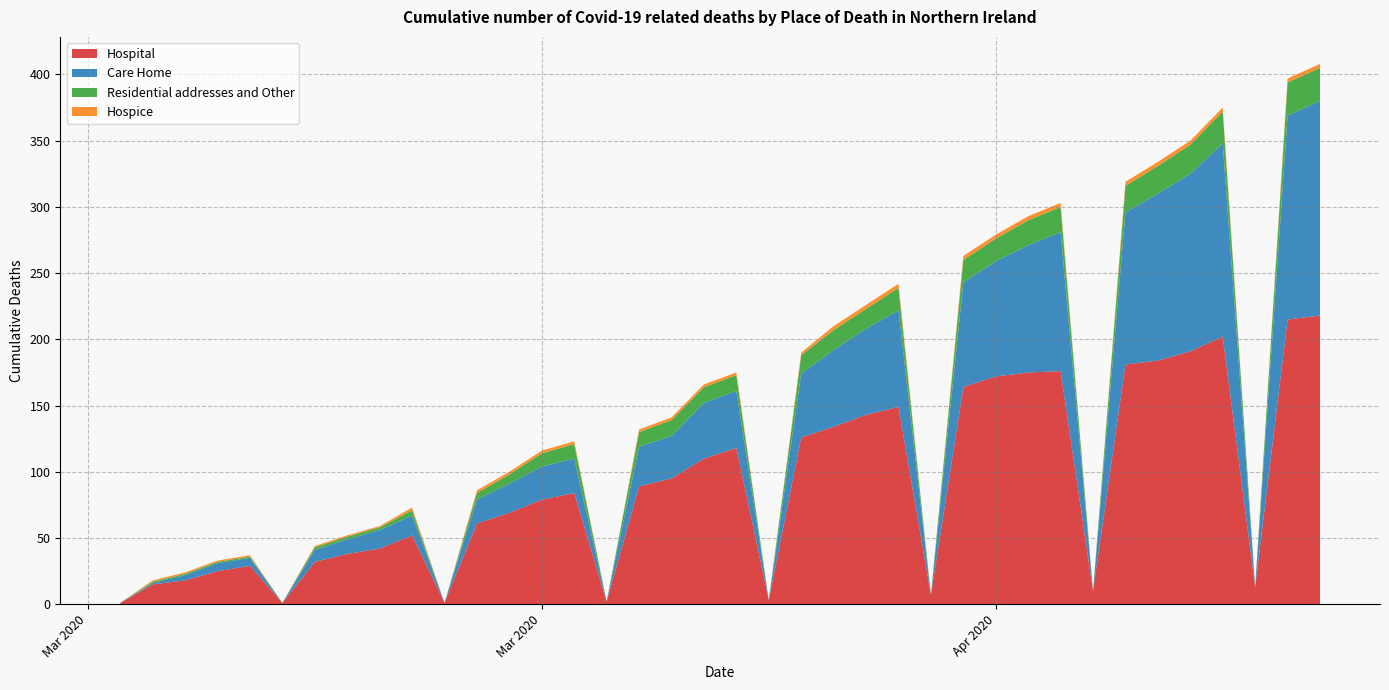

Reading right to left, what are all the values shown in this chart?

Hospital: 2020-04-24=218	2020-04-23=215	2020-04-21=202	2020-04-20=191	2020-04-19=184	2020-04-18=181	2020-04-16=176	2020-04-15=175	2020-04-14=172	2020-04-13=164	2020-04-11=149	2020-04-10=143	2020-04-09=134	2020-04-08=126	2020-04-06=118	2020-04-05=110	2020-04-04=95	2020-04-03=89	2020-04-01=84	2020-03-31=79	2020-03-30=69	2020-03-29=61	2020-03-27=52	2020-03-26=42	2020-03-25=38	2020-03-24=32	2020-03-22=29	2020-03-21=25	2020-03-20=18	2020-03-19=15	2020-04-22=13	2020-04-17=10	2020-04-12=7	2020-04-07=3	2020-04-02=2	2020-03-28=1	2020-03-23=1	2020-03-18=1
Care Home: 2020-04-24=162	2020-04-23=154	2020-04-21=146	2020-04-20=134	2020-04-19=126	2020-04-18=115	2020-04-16=105	2020-04-15=96	2020-04-14=87	2020-04-13=79	2020-04-11=73	2020-04-10=65	2020-04-09=58	2020-04-08=48	2020-04-06=43	2020-04-05=42	2020-04-04=32	2020-04-03=30	2020-04-01=26	2020-03-31=25	2020-03-30=22	2020-03-29=18	2020-03-27=15	2020-03-26=14	2020-03-25=11	2020-03-24=9	2020-03-22=6	2020-03-21=6	2020-03-20=4	2020-03-19=1	2020-04-22=0	2020-04-17=0	2020-04-12=0	2020-04-07=0	2020-04-02=0	2020-03-28=0	2020-03-23=0	2020-03-18=0
Residential addresses and Other: 2020-04-24=25	2020-04-23=25	2020-04-21=24	2020-04-20=22	2020-04-19=21	2020-04-18=20	2020-04-16=19	2020-04-15=19	2020-04-14=17	2020-04-13=17	2020-04-11=17	2020-04-10=15	2020-04-09=15	2020-04-08=14	2020-04-06=12	2020-04-05=12	2020-04-04=12	2020-04-03=11	2020-04-01=11	2020-03-31=10	2020-03-30=7	2020-03-29=5	2020-03-27=4	2020-03-26=2	2020-03-25=2	2020-03-24=2	2020-03-22=1	2020-03-21=1	2020-03-20=1	2020-03-19=1	2020-04-22=0	2020-04-17=0	2020-04-12=0	2020-04-07=0	2020-04-02=0	2020-03-28=0	2020-03-23=0	2020-03-18=0
Hospice: 2020-04-24=3	2020-04-23=3	2020-04-21=3	2020-04-20=3	2020-04-19=3	2020-04-18=3	2020-04-16=3	2020-04-15=3	2020-04-14=3	2020-04-13=3	2020-04-11=3	2020-04-10=3	2020-04-09=3	2020-04-08=2	2020-04-06=2	2020-04-05=2	2020-04-04=2	2020-04-03=2	2020-04-01=2	2020-03-31=2	2020-03-30=2	2020-03-29=2	2020-03-27=2	2020-03-26=1	2020-03-25=1	2020-03-24=1	2020-03-22=1	2020-03-21=1	2020-03-20=1	2020-03-19=1	2020-04-22=0	2020-04-17=0	2020-04-12=0	2020-04-07=0	2020-04-02=0	2020-03-28=0	2020-03-23=0	2020-03-18=0